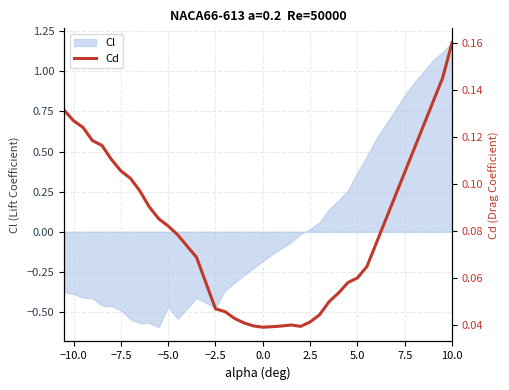

The value of Cl at 0.0 is -0.2. True or false?

True